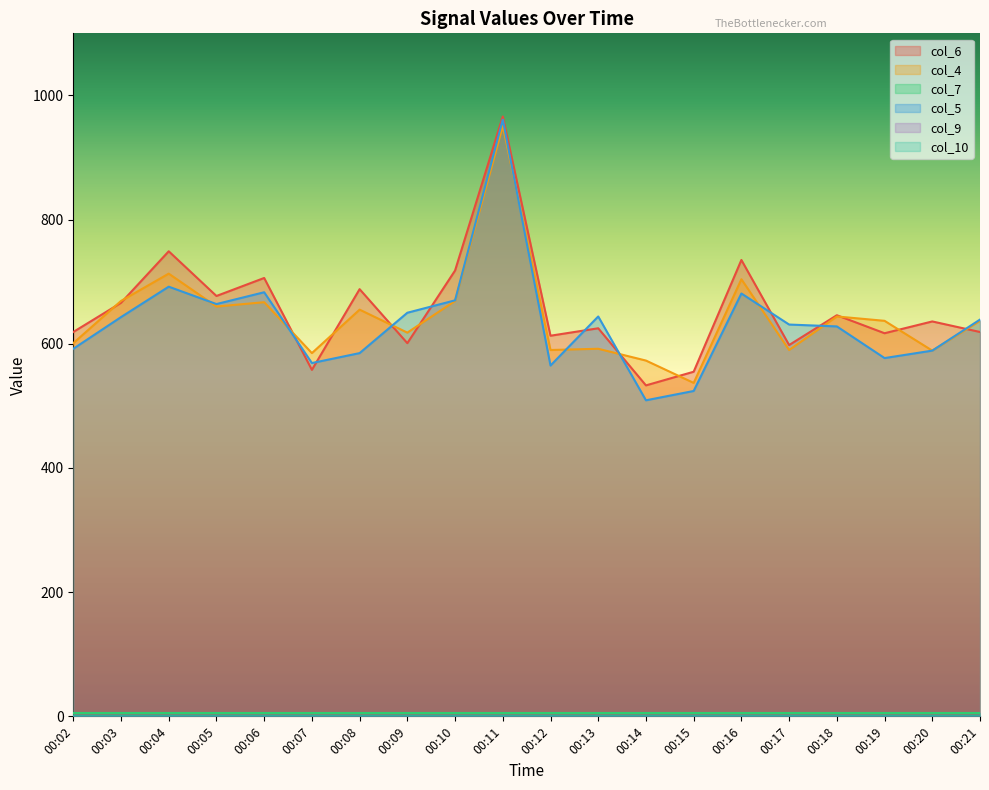

True or false: col_4 has more than 0 interior local peaks.

True